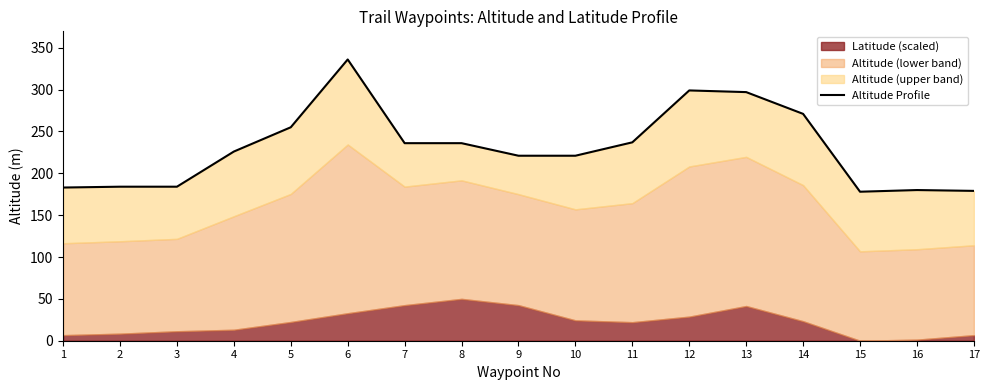

Reading left to right, what are all the values shown in this chart?

183	184	184	226	255	336	236	236	221	221	237	299	297	271	178	180	179